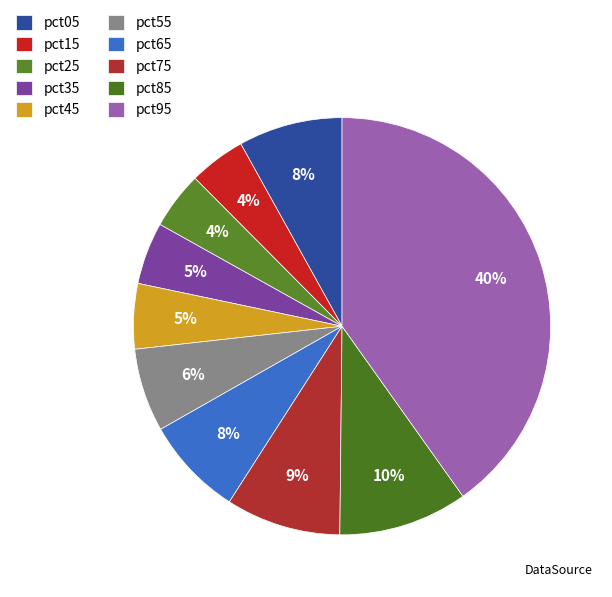

Does pct45 represent more than half of the total?

No